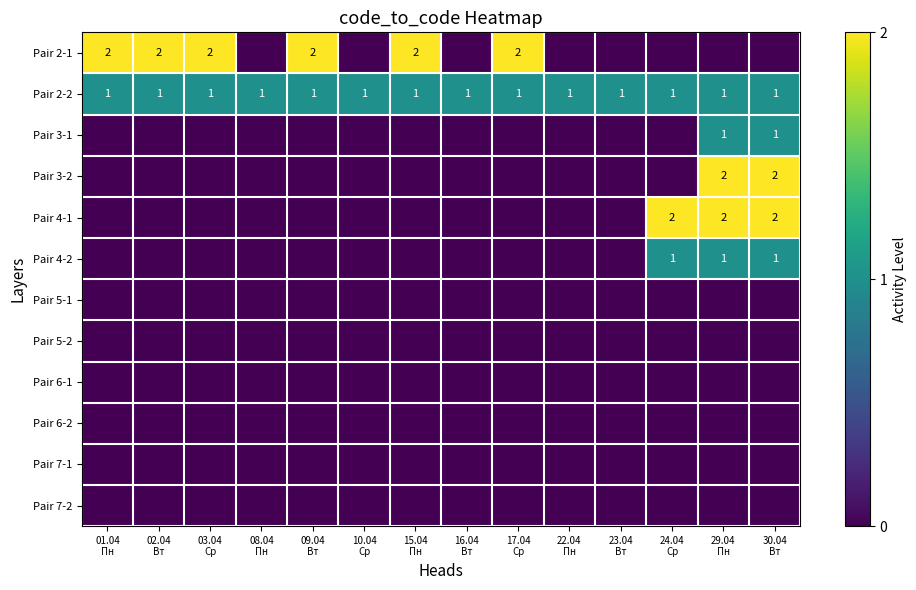

Is it true that Pair 4-2 equals 0.0 at 01.04 Пн?

True